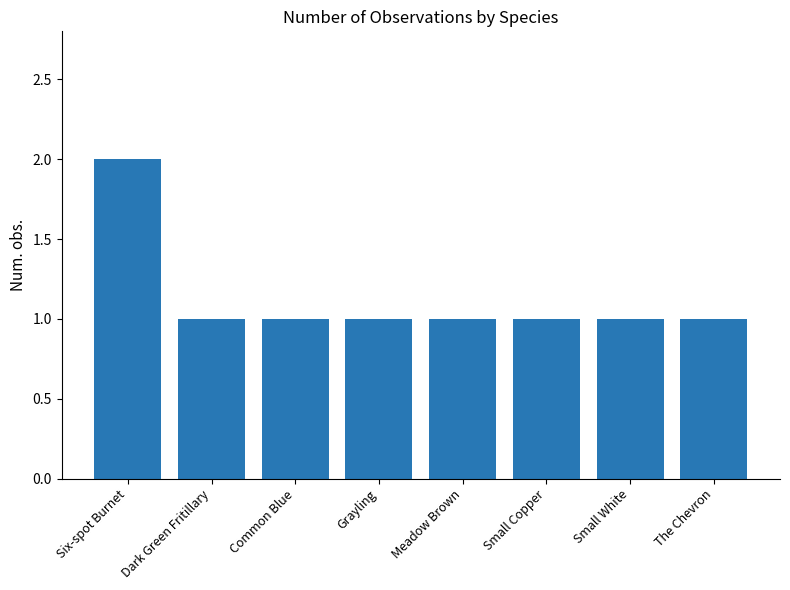

Approximately how many times larger is the value at Meadow Brown compared to Common Blue?

1.0